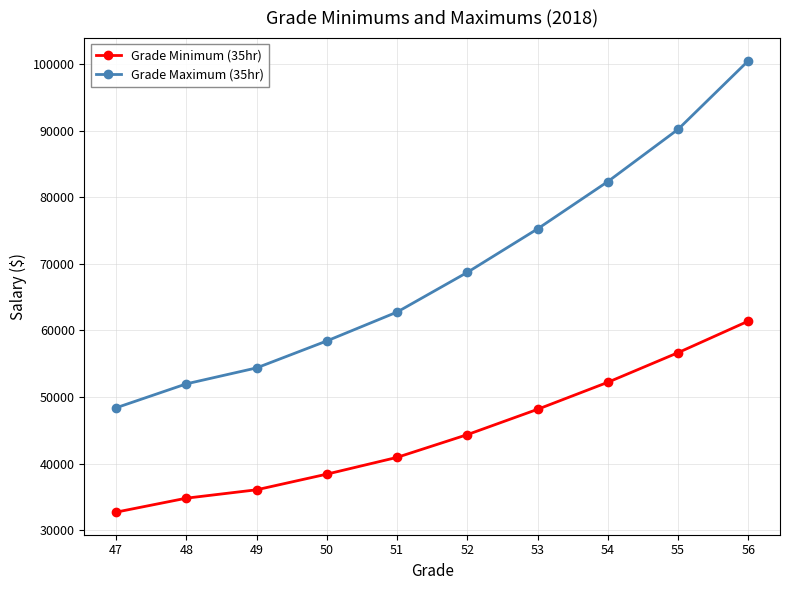

True or false: Grade Minimum (35hr) has a value of 13255.9 at 55.

False